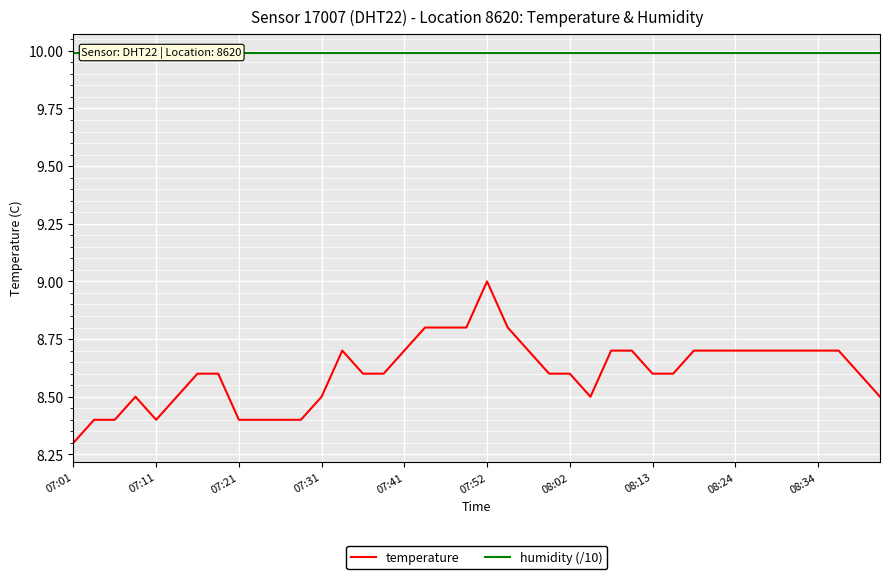

What is the value of the humidity (/10) point at the 38th from the left?

10.0